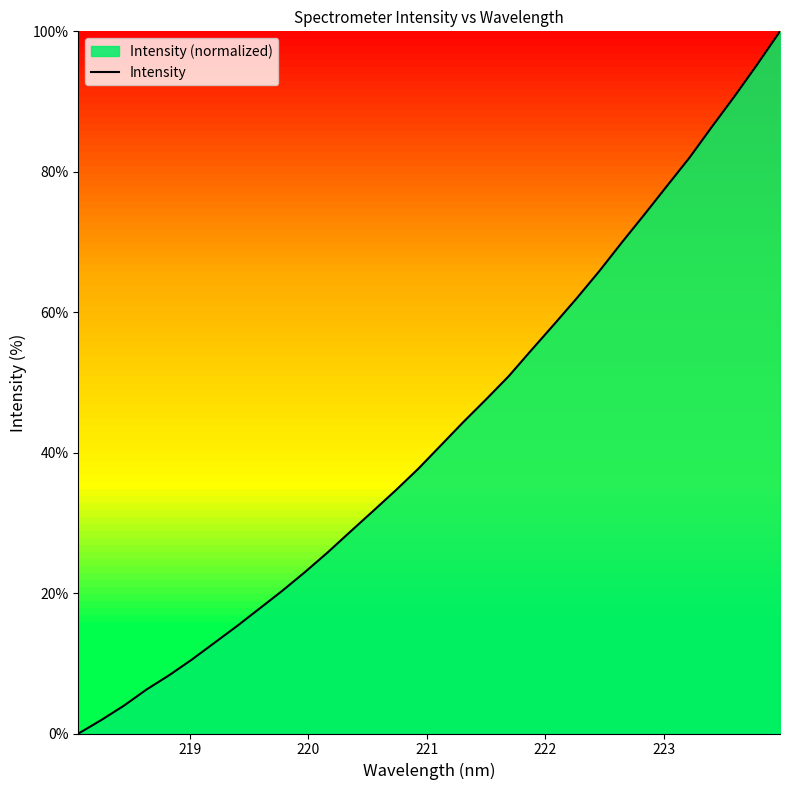

How many values exceed 41?

16